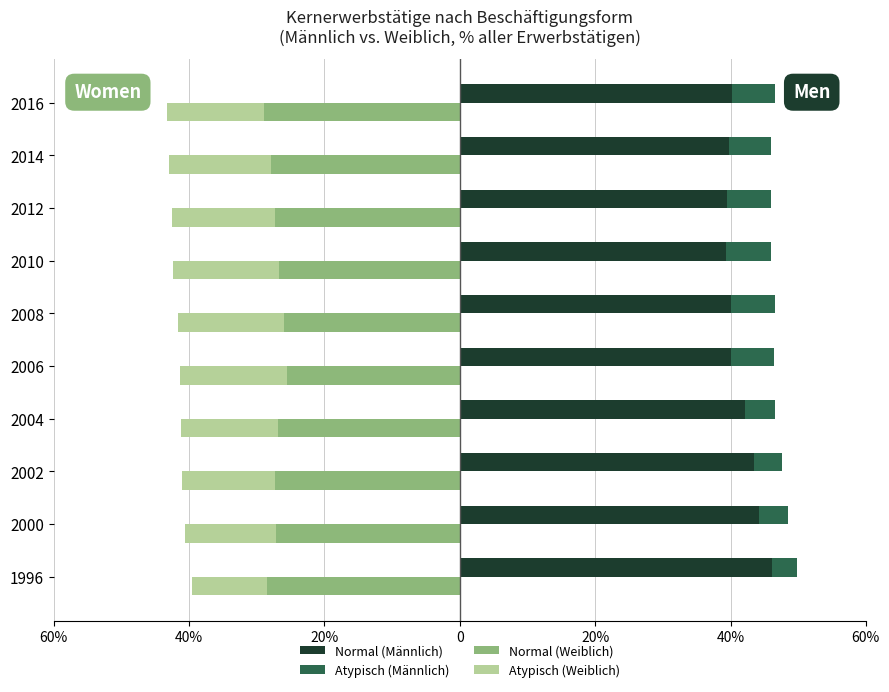

Which has a higher value, 2000 or 2010?

2000